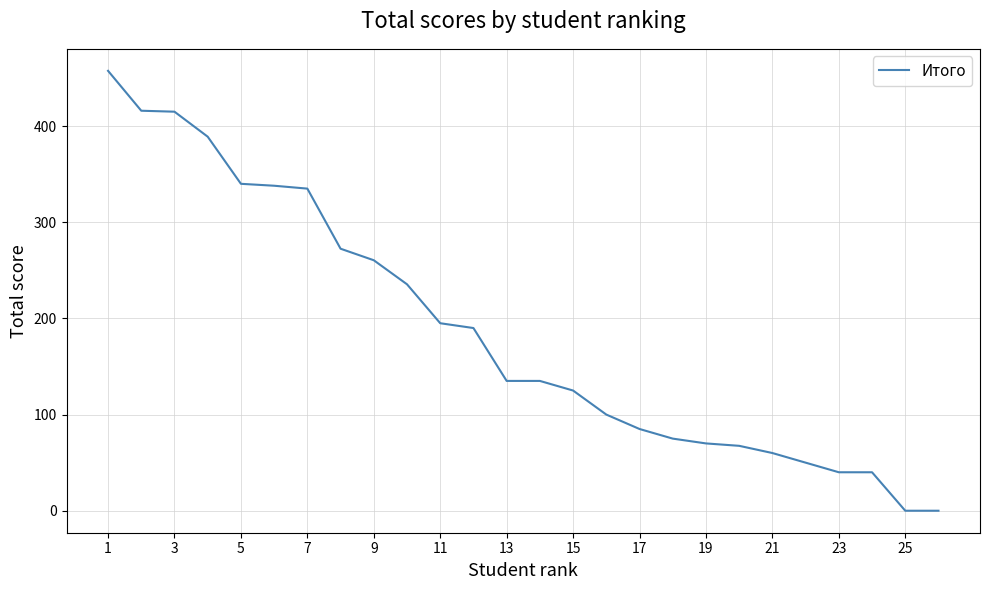

What is the difference between the maximum and minimum values?

457.5